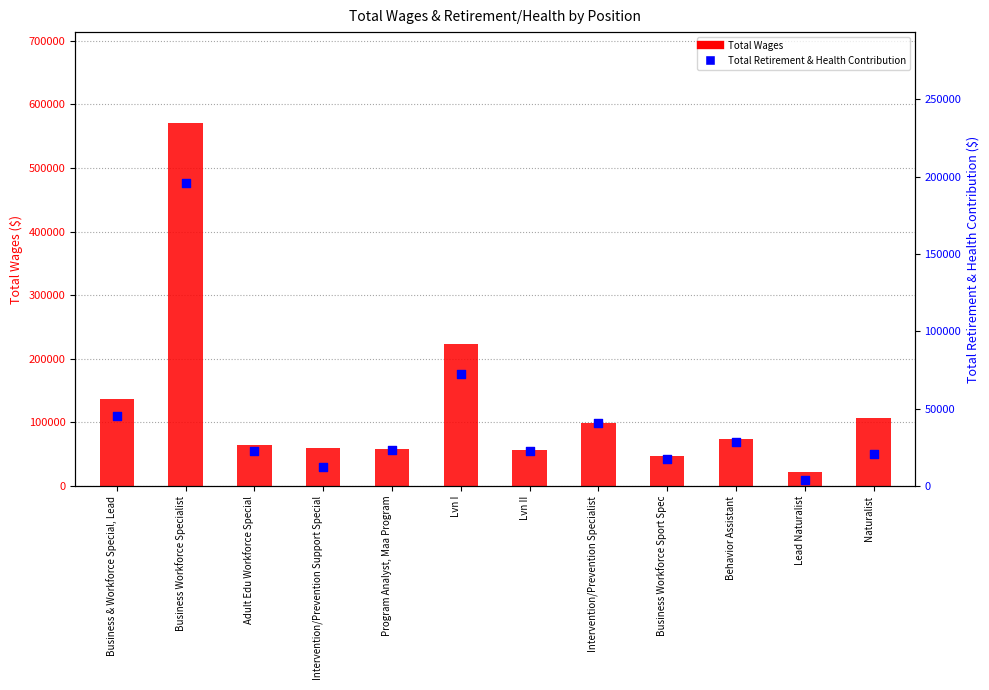

Which series contains the lowest Y value?

Total Retirement & Health Contribution